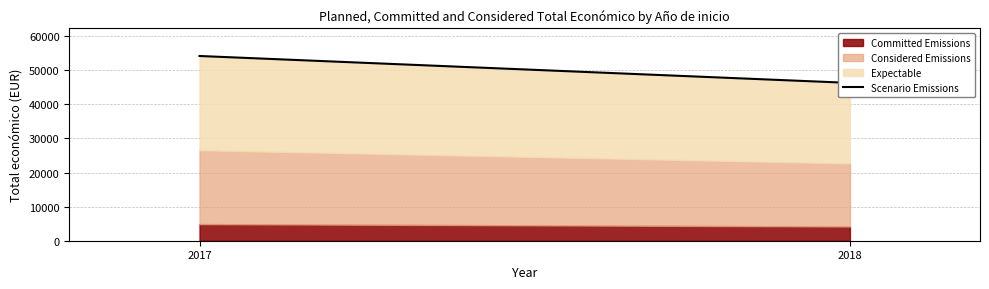

What is the value of the 1st point from the left?

54191